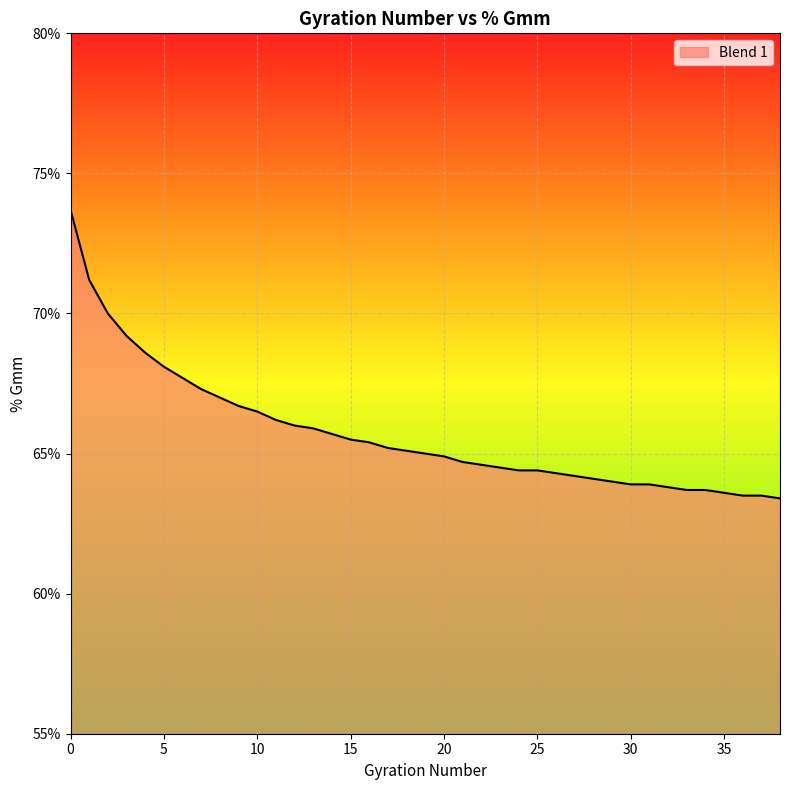

What is the smallest value displayed?

63.4